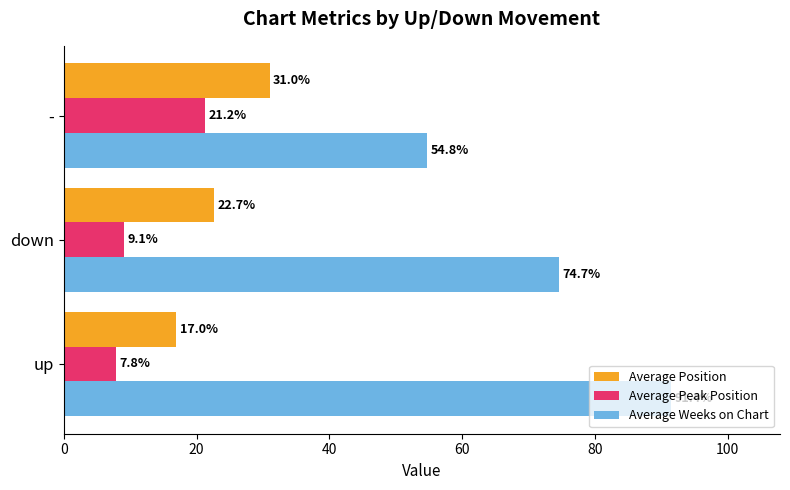

Which series has the widest spread of values?

Average Weeks on Chart